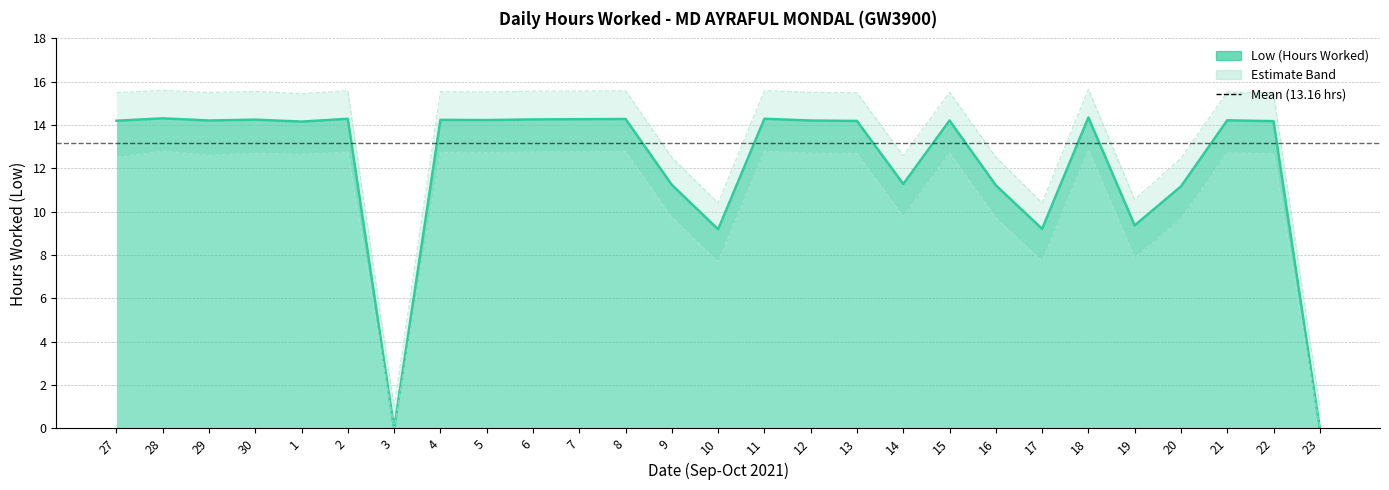

What is the value of the Lower Bound point at the 23rd from the left?

7.9